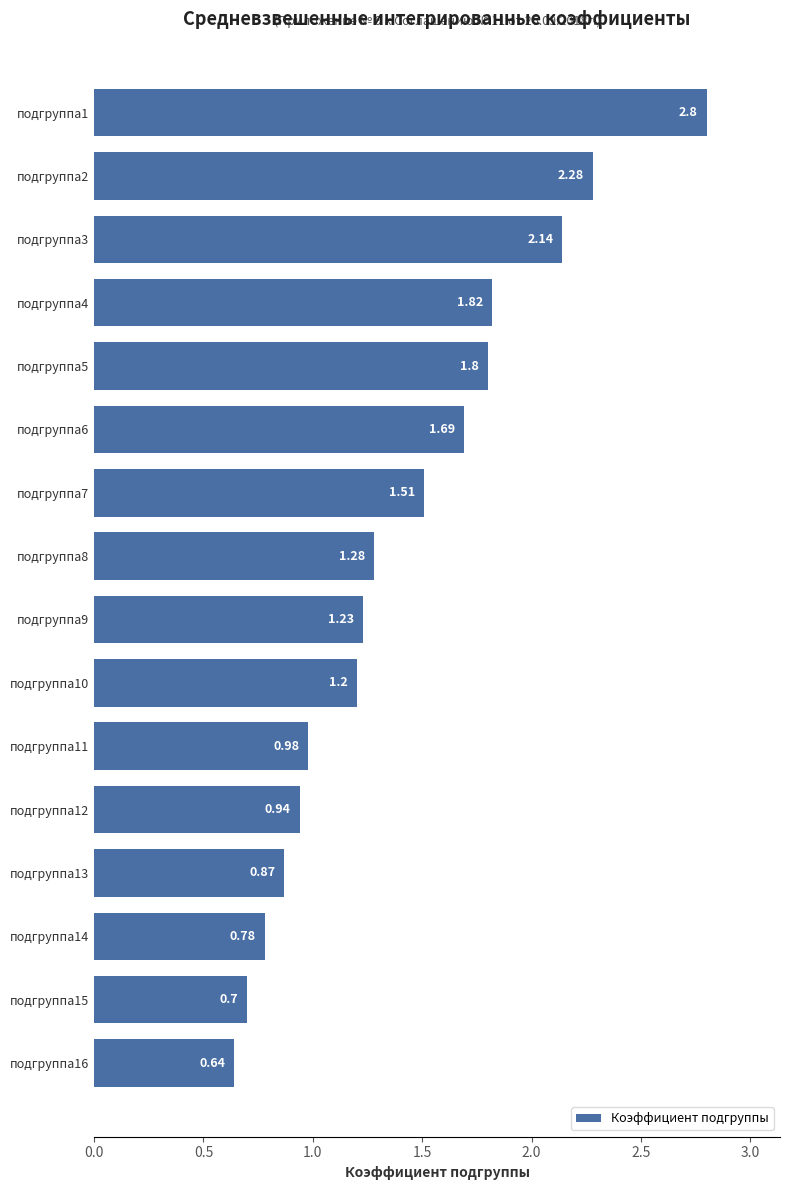

At which category does the chart reach its minimum across all series?

подгруппа16